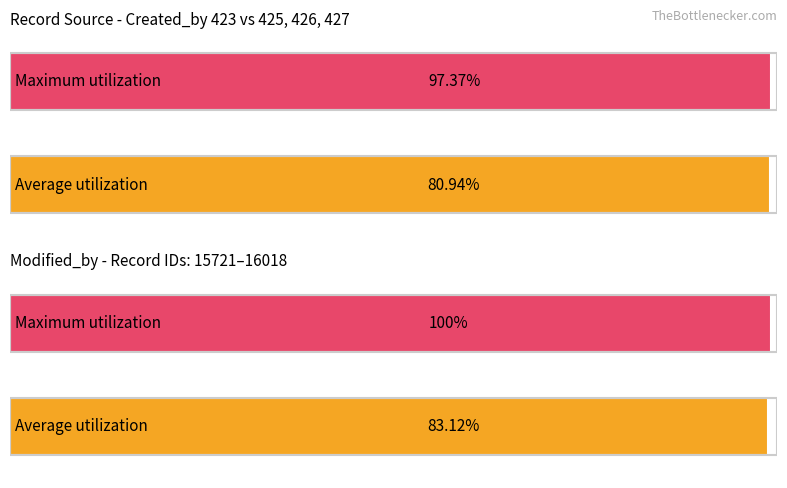

List the series in order of their peak value, highest first.

Maximum utilization, Average utilization